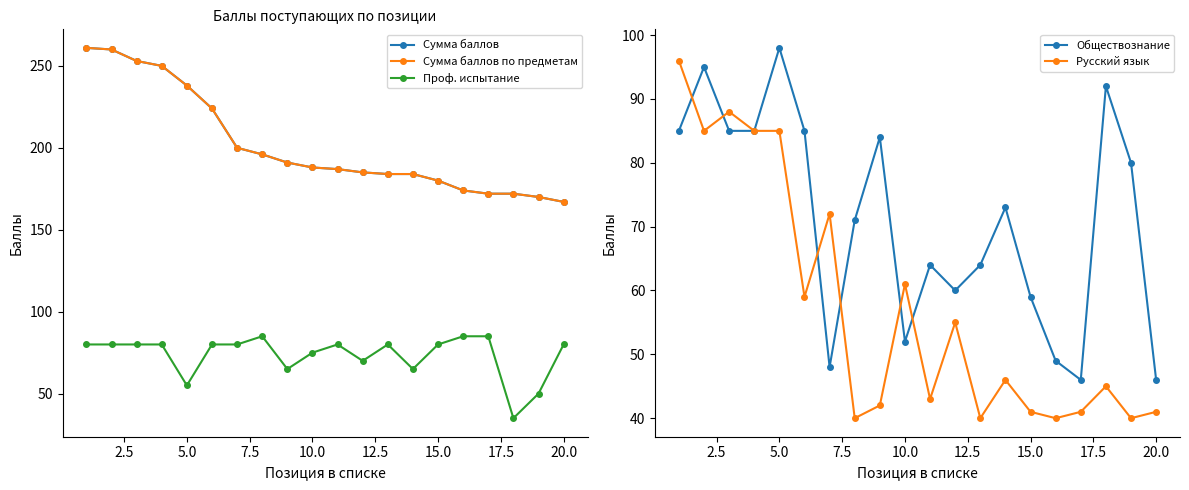

What is the total value across all series at 17.5?

588